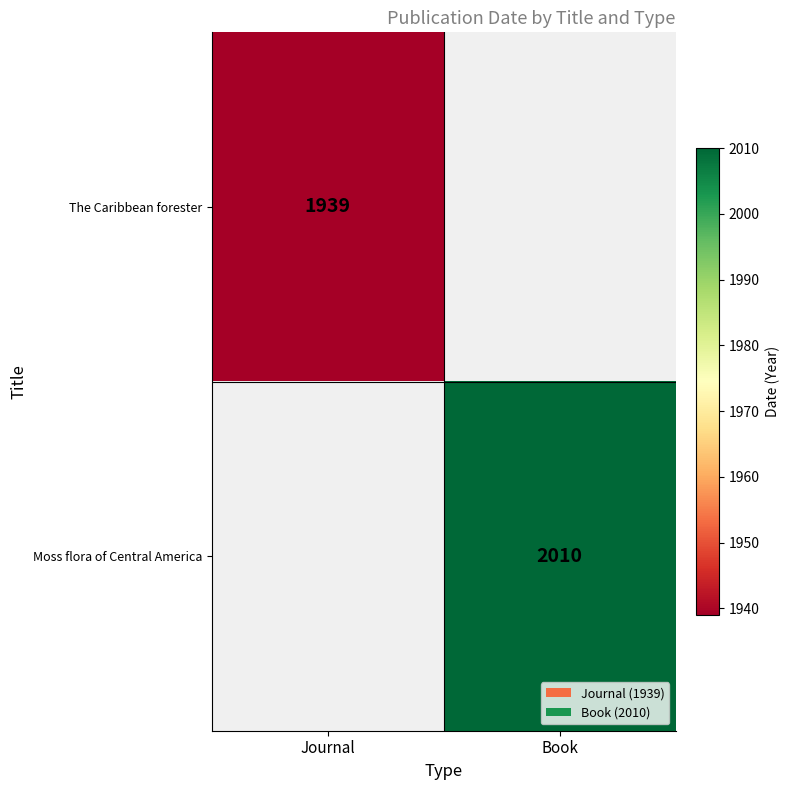

Is it true that The Caribbean forester equals 3246 at Journal?

False